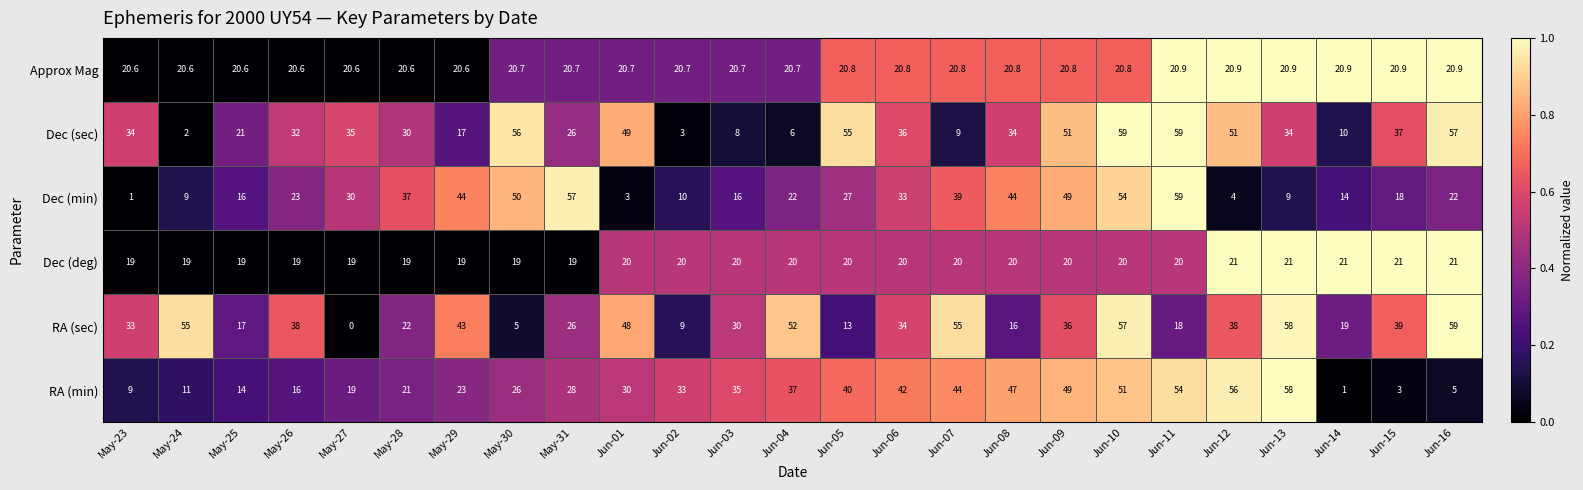

What is the difference between the highest and lowest values at Jun-05?

42.0